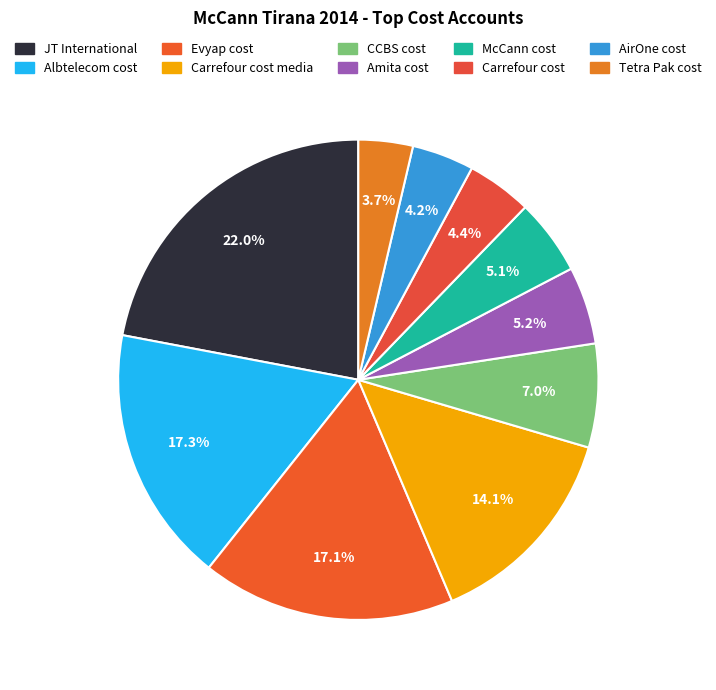

To the nearest percent, what is the average slice percentage?

10%